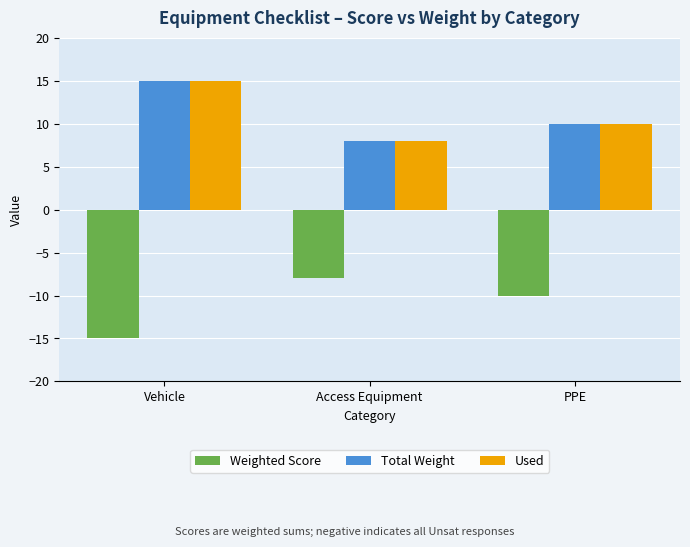

What is the spread (max minus min) of values at Access Equipment?

16